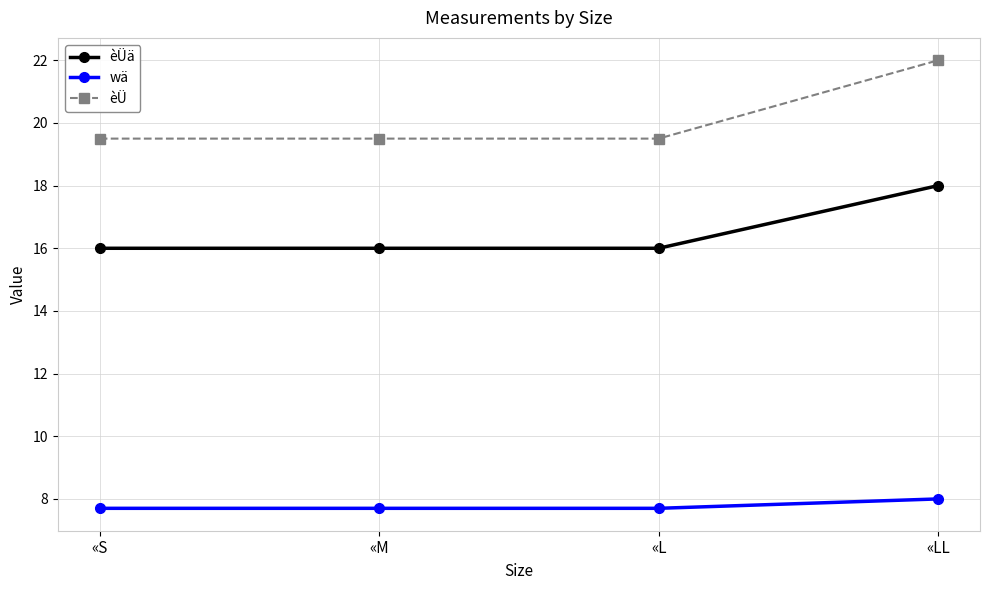

How many lines are shown in the chart?

3